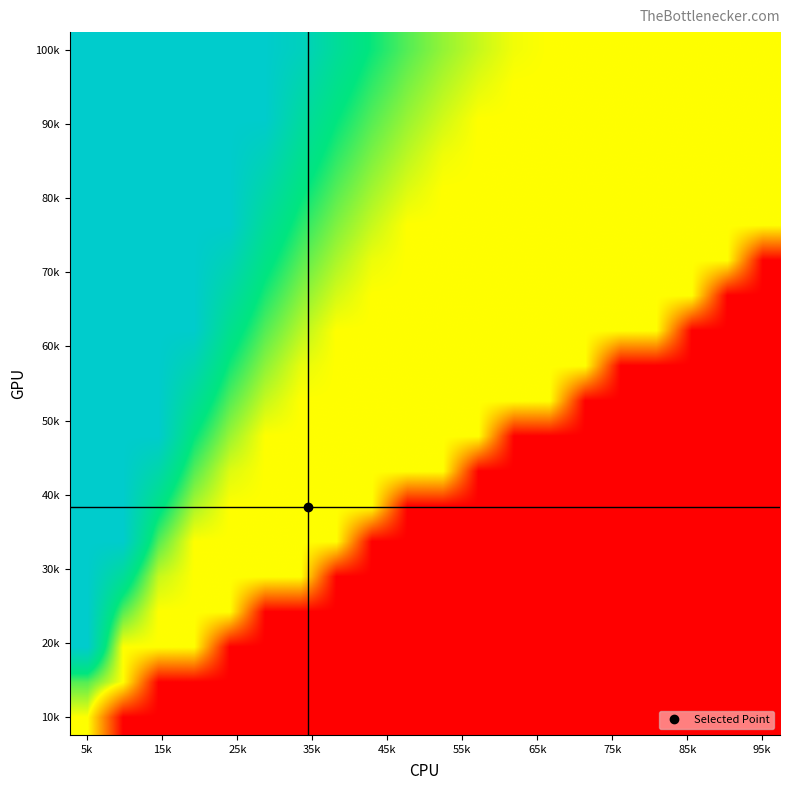

At how many categories does at least one series exceed 29241?

13